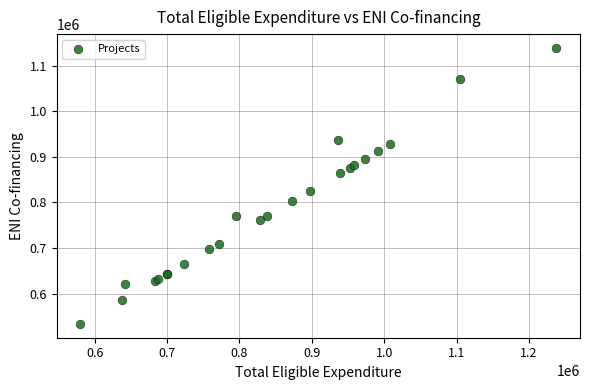

What Y value in the scatter plot is closest to 836336?

825115.8